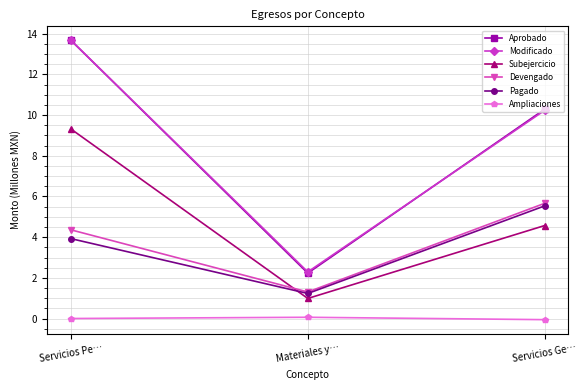

What is the value of the Pagado point at the 3rd from the left?

5.5